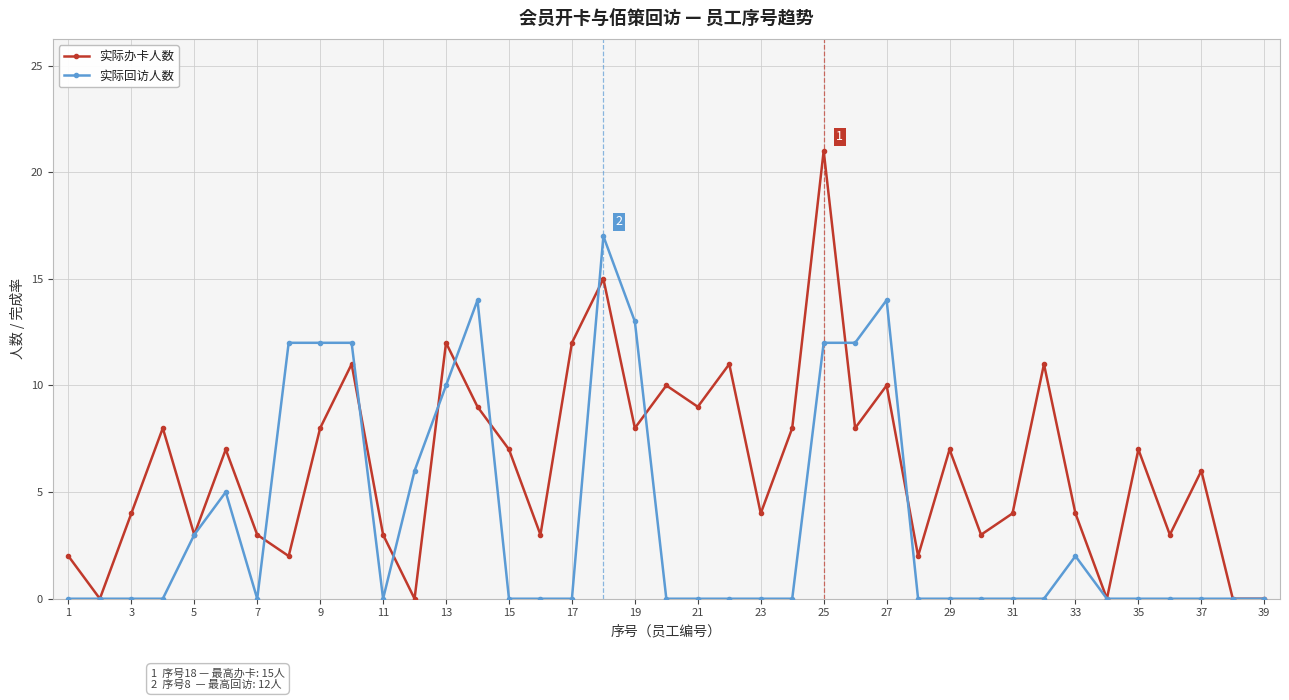

True or false: 实际回访人数 has more than 1 interior local peaks.

True